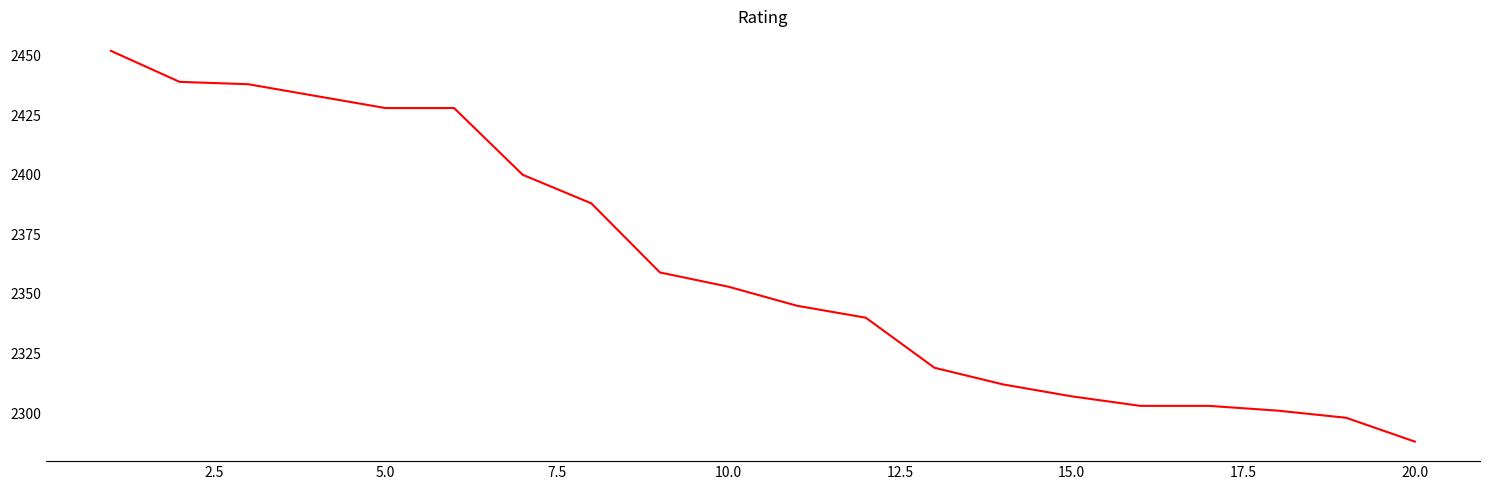

What is the smallest value displayed?

2288